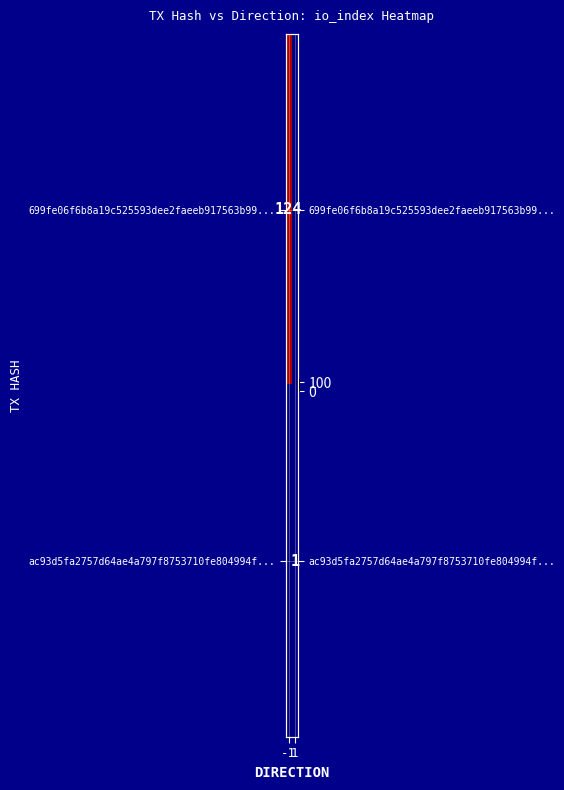

List the labels in order of 699fe06f6b8a19c525593dee2faeeb917563b99... value, smallest first.

1, -1